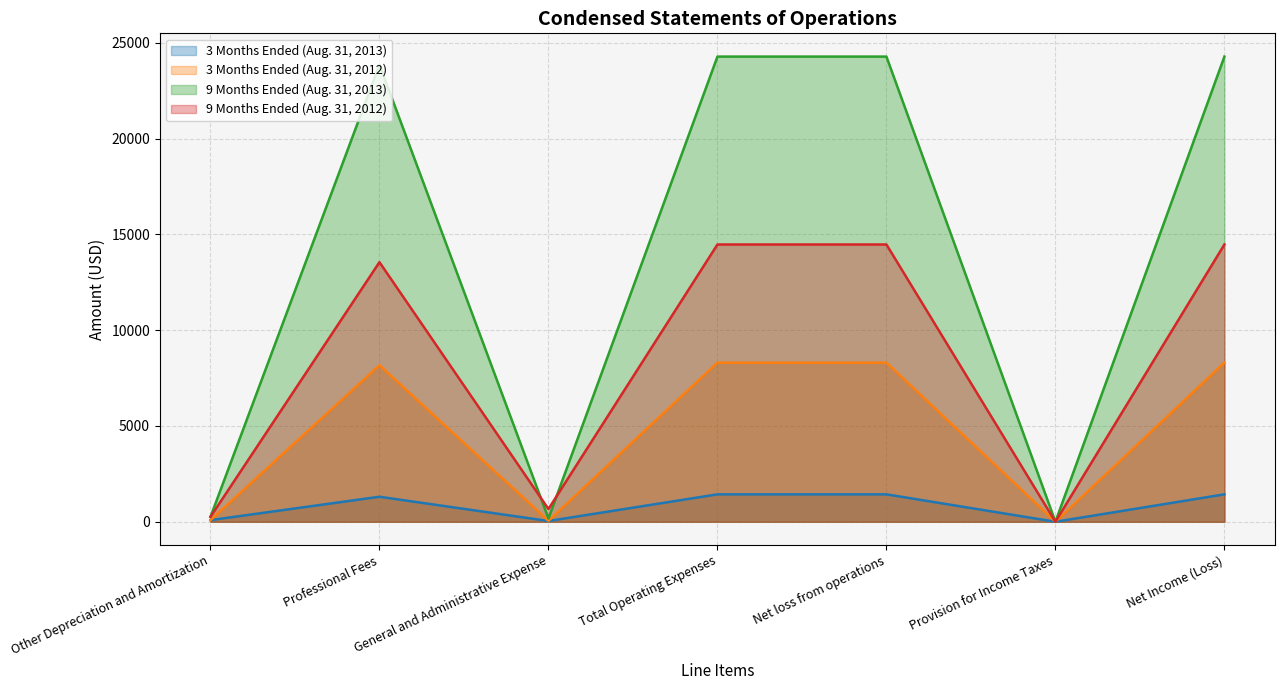

The 3 Months Ended (Aug. 31, 2012) series shows 11654 at Professional Fees. True or false?

False